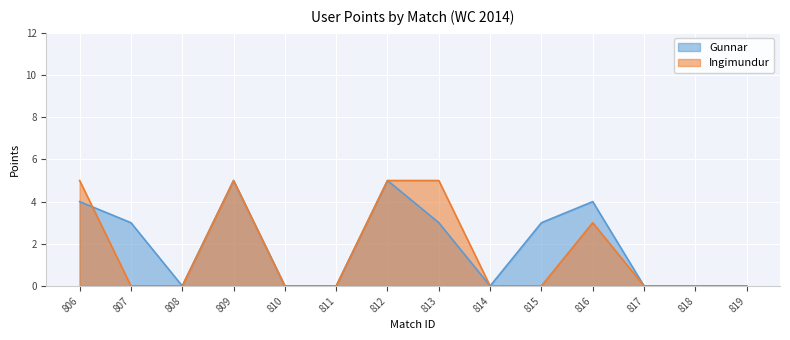

True or false: Gunnar has a value of 2 at 810.

False